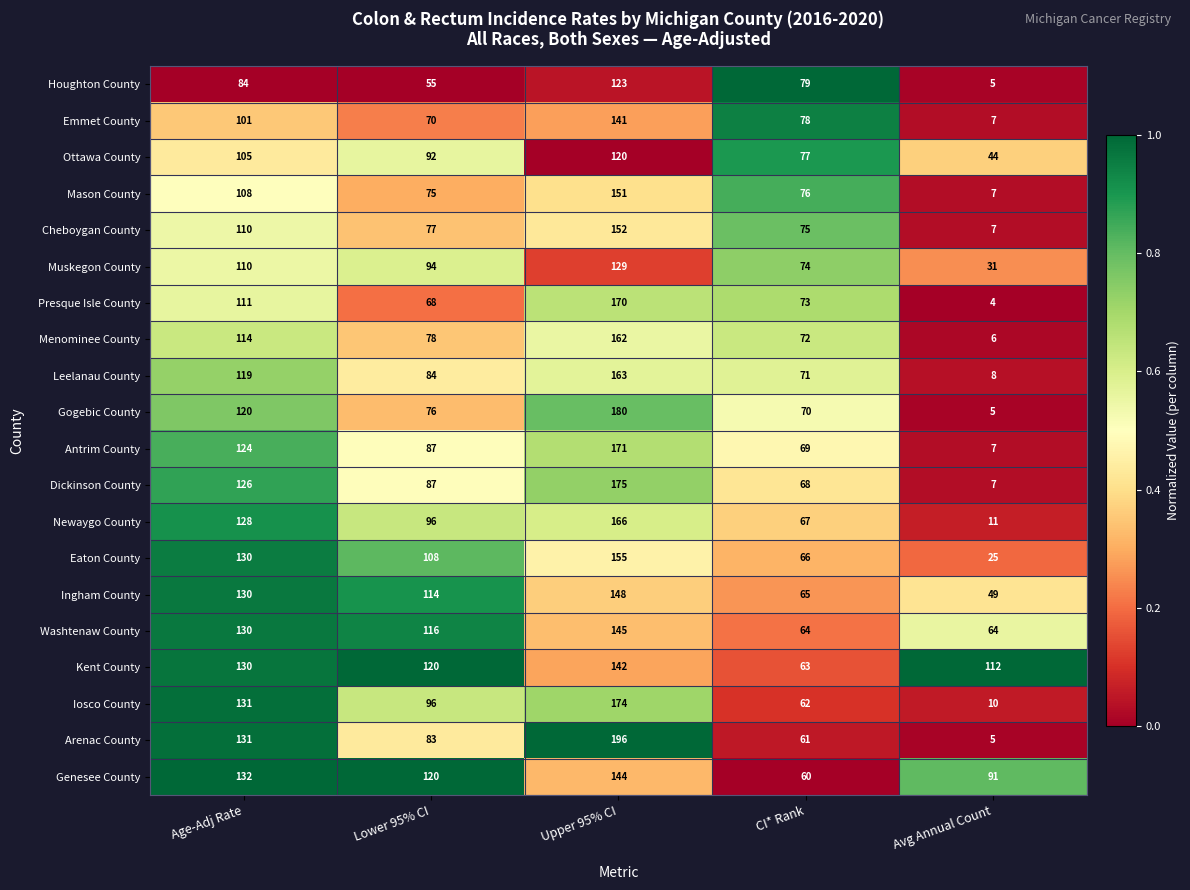

What is the difference between the maximum and second lowest values in the Menominee County series?

90